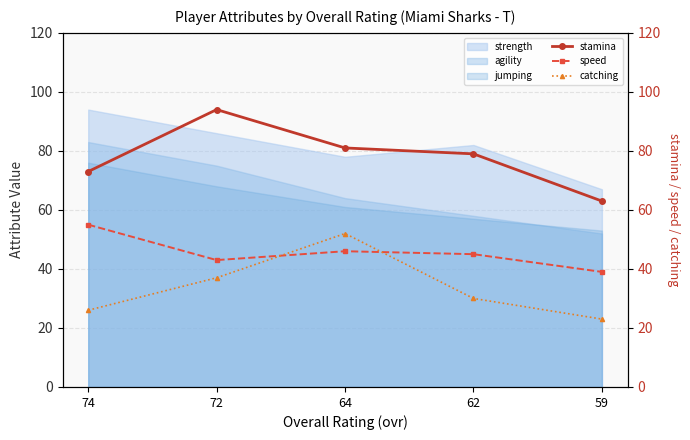

What is the approximate value of speed at 62?

45